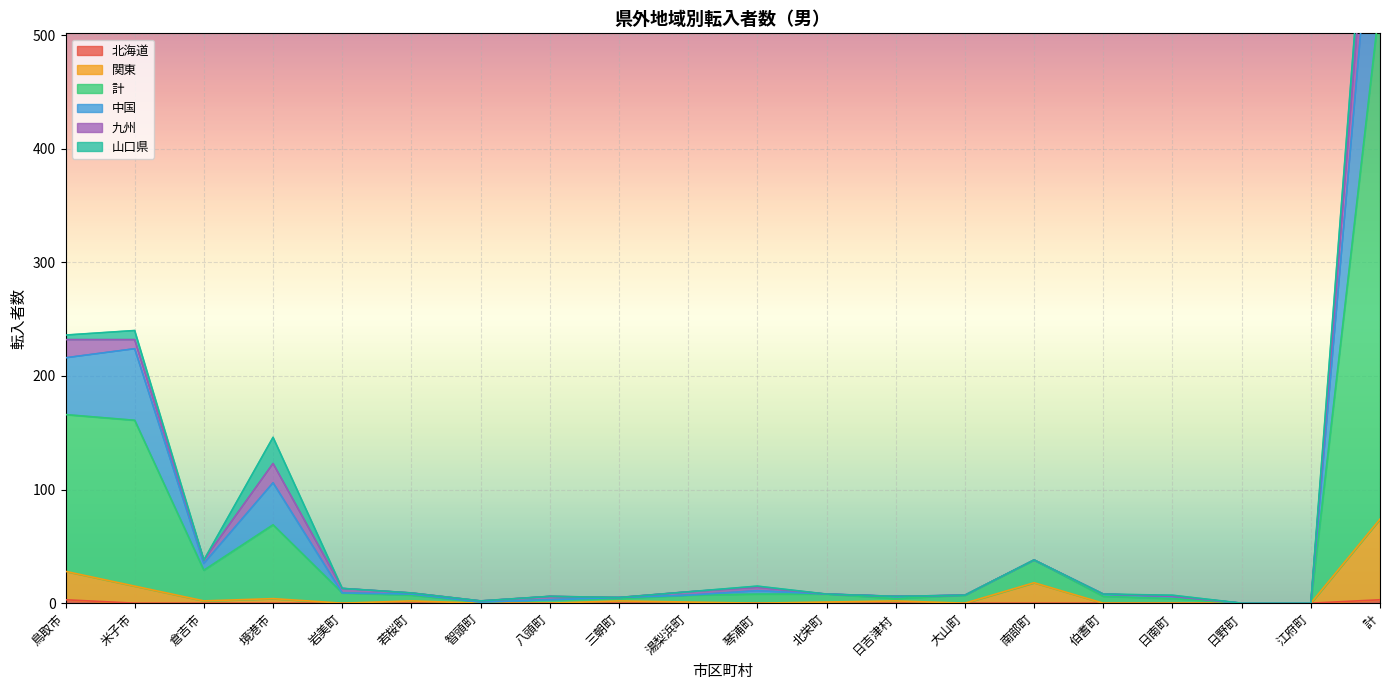

How many values in the 関東 series exceed 1?

9